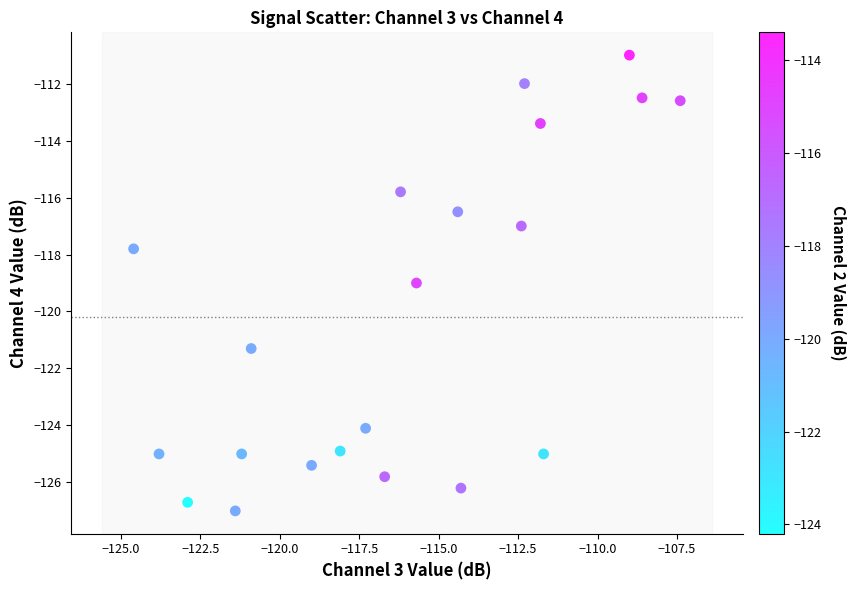

What is the range of Y values (max minus min)?

16.0